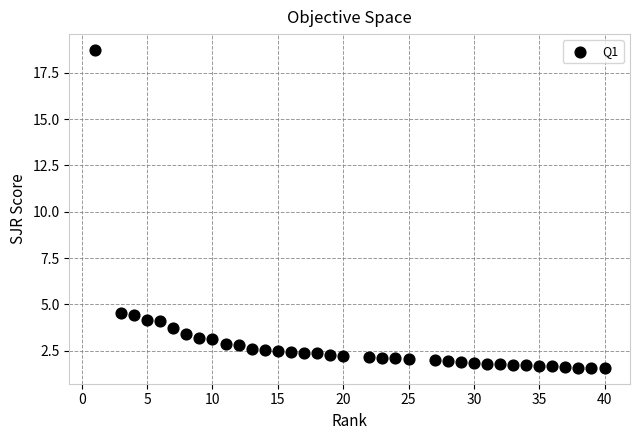

What is the range of X values (max minus min)?

39.0